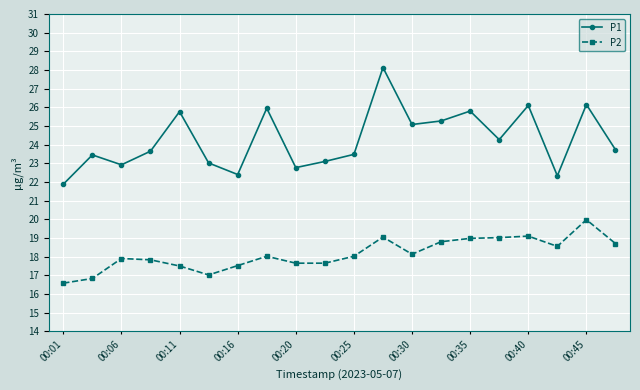

True or false: P2 and P1 intersect in this chart.

False